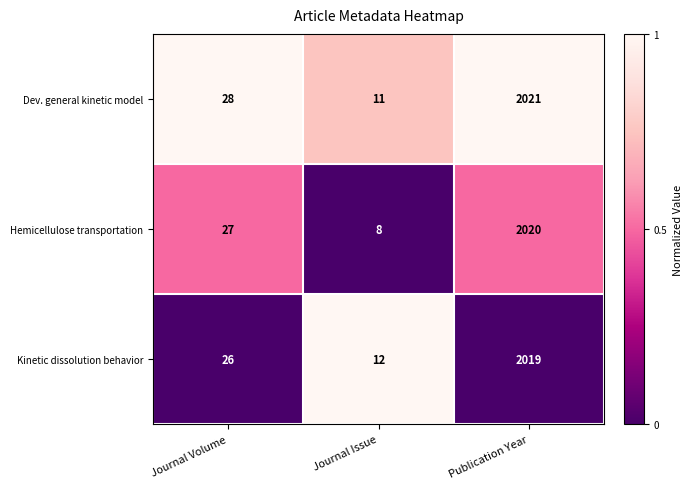

At Publication Year, list the series in order from largest to smallest.

Dev. general kinetic model, Hemicellulose transportation, Kinetic dissolution behavior